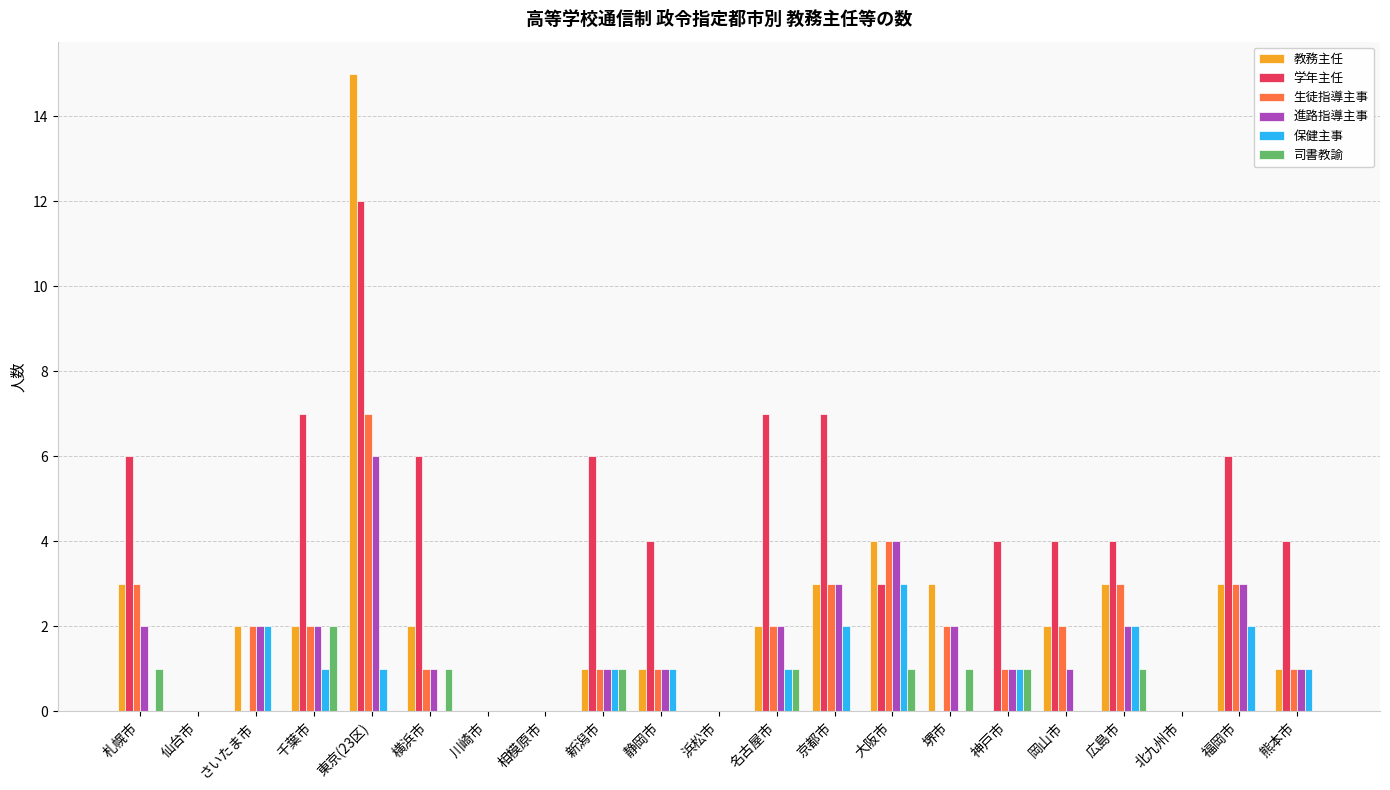

The value of 学年主任 at 熊本市 is 4. True or false?

True